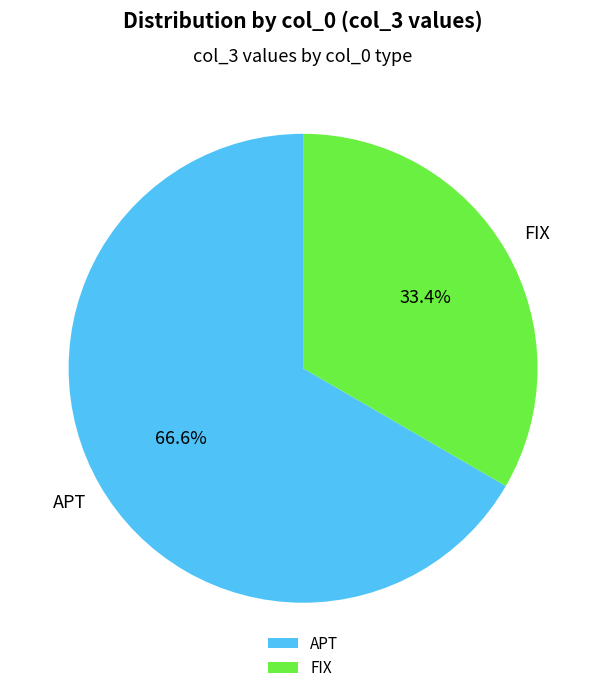

Does APT represent more than half of the total?

Yes